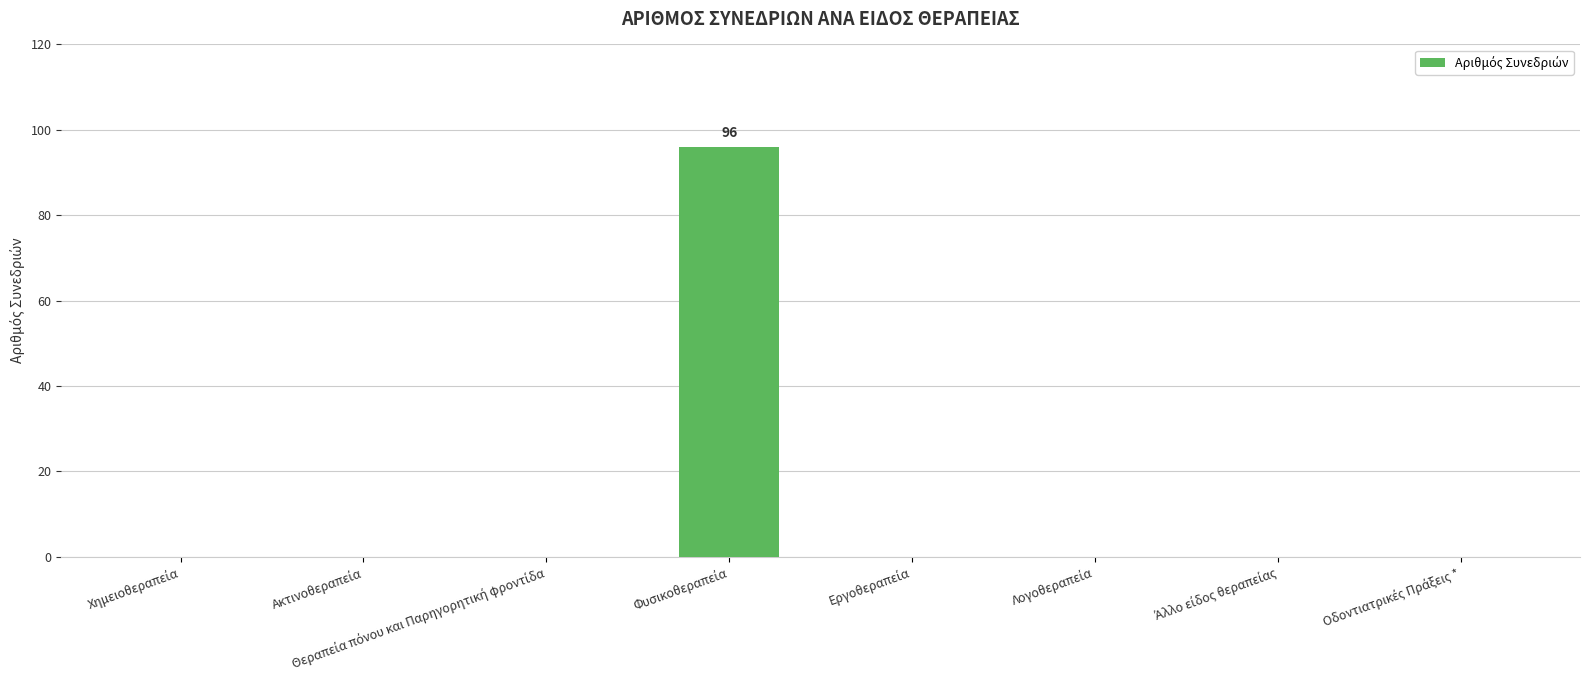

Are the bars horizontal?

No